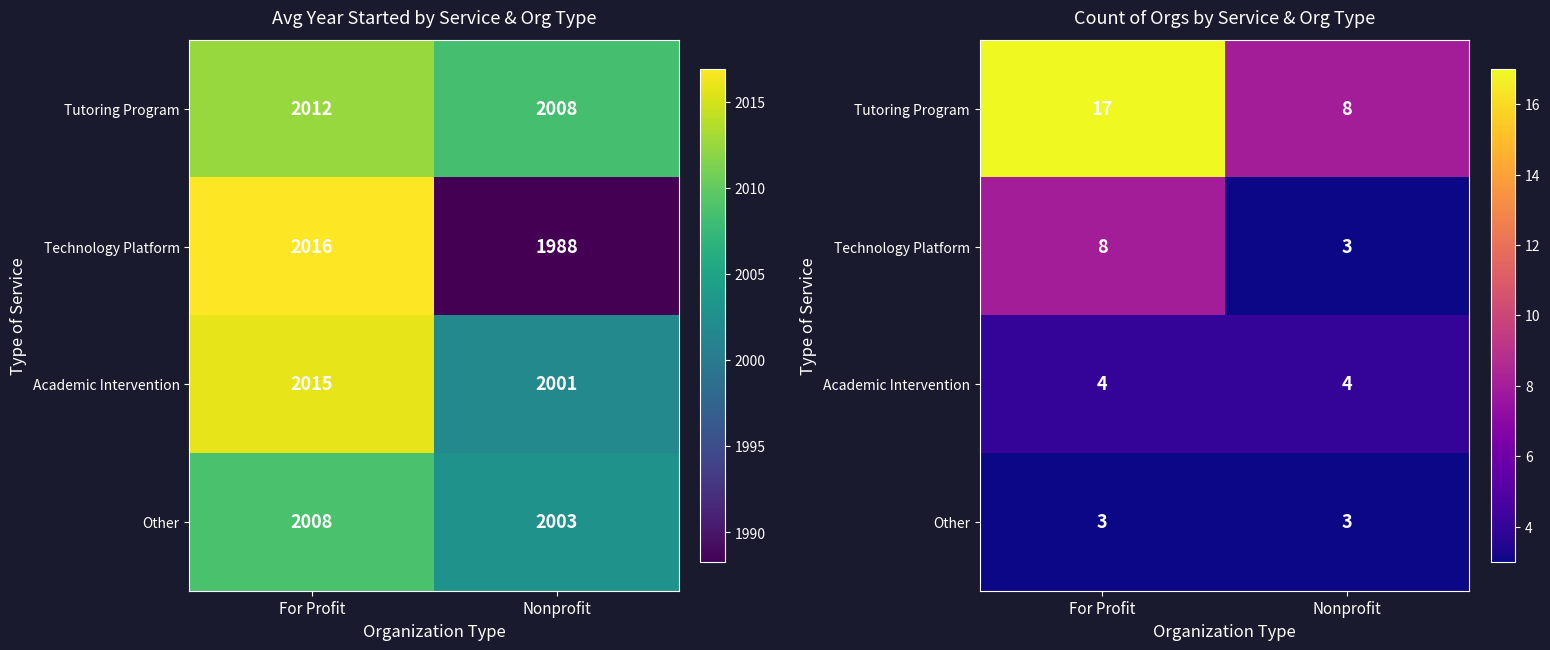

What is the approximate value of Academic Intervention at Nonprofit?

4